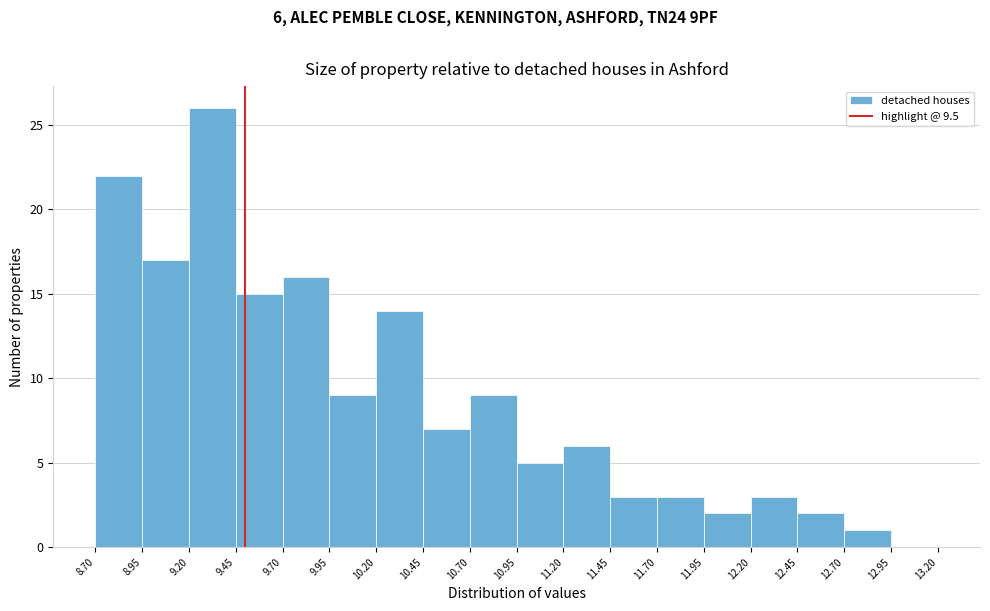

Over which range of the x-axis is the bar tallest?

9.20 to 9.45